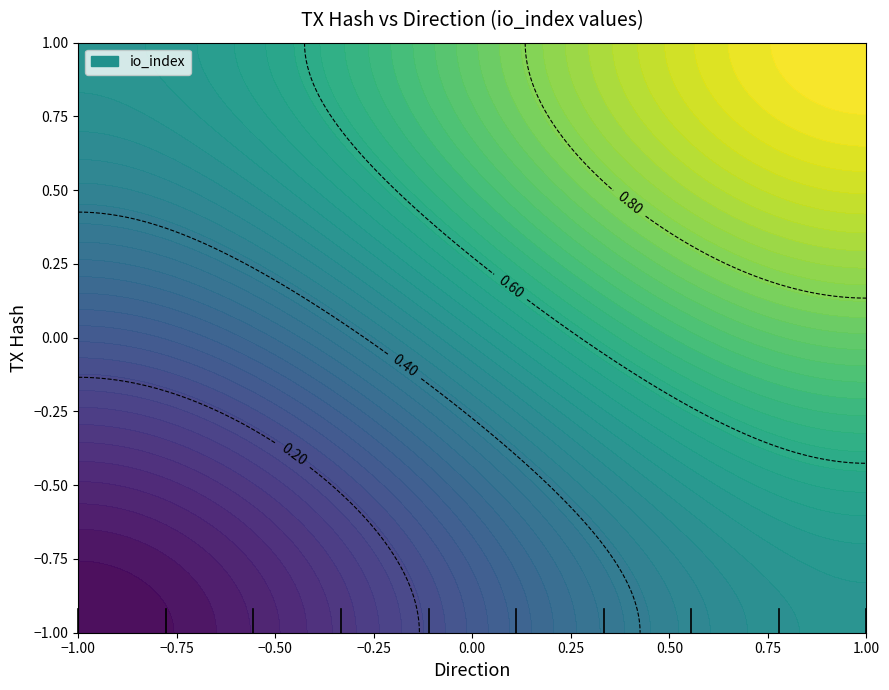

Count the number of categories in the chart.

2